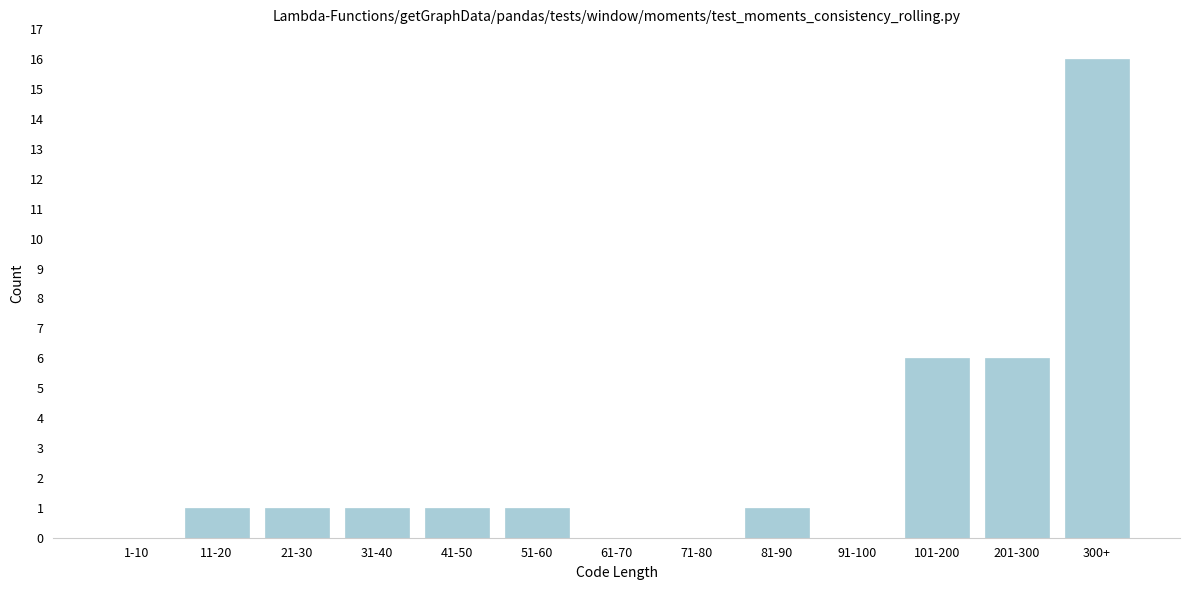

Reading left to right, extract all data points from this chart.

1-10=0	11-20=1	21-30=1	31-40=1	41-50=1	51-60=1	61-70=0	71-80=0	81-90=1	91-100=0	101-200=6	201-300=6	300+=16